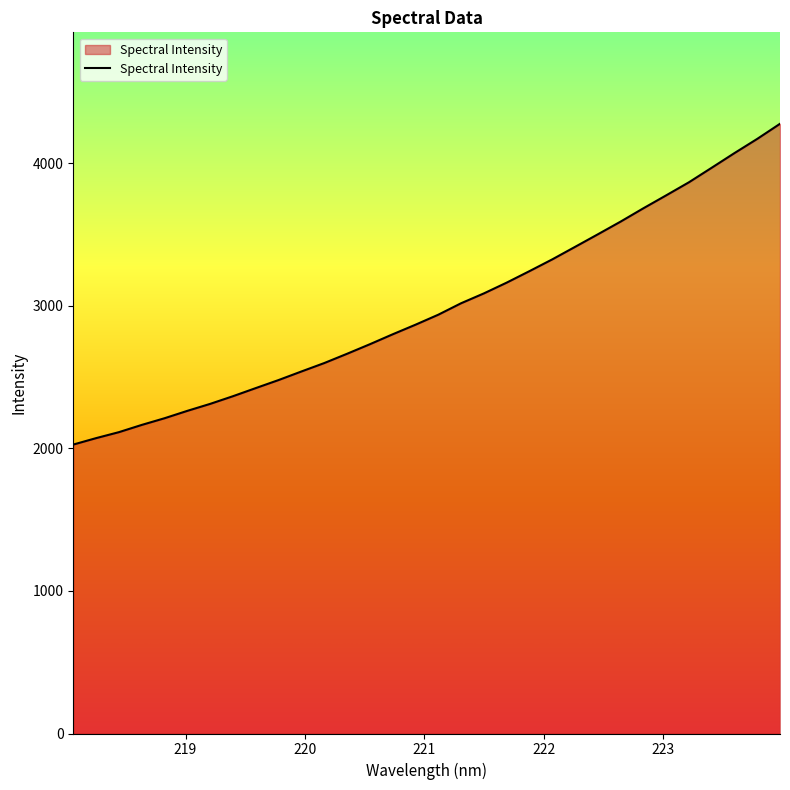

What is the smallest value displayed?

2027.1